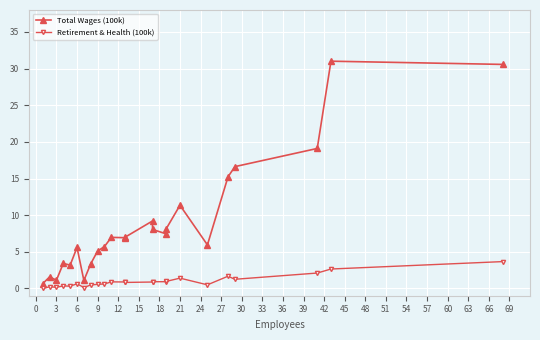

How many interior local peaks does the Retirement & Health (100k) series have?

6